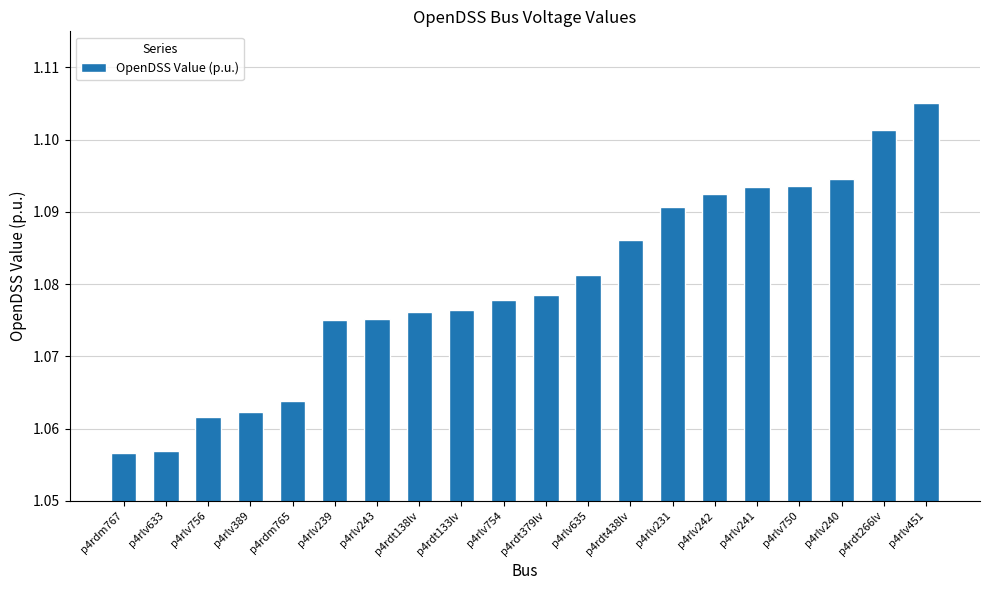

What is the label of the 13th bar from the left?

p4rdt438lv